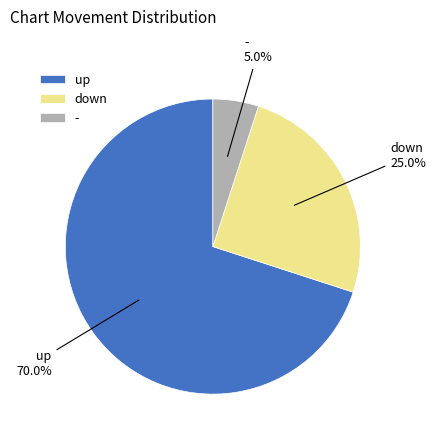

How many segments does this pie chart have?

3